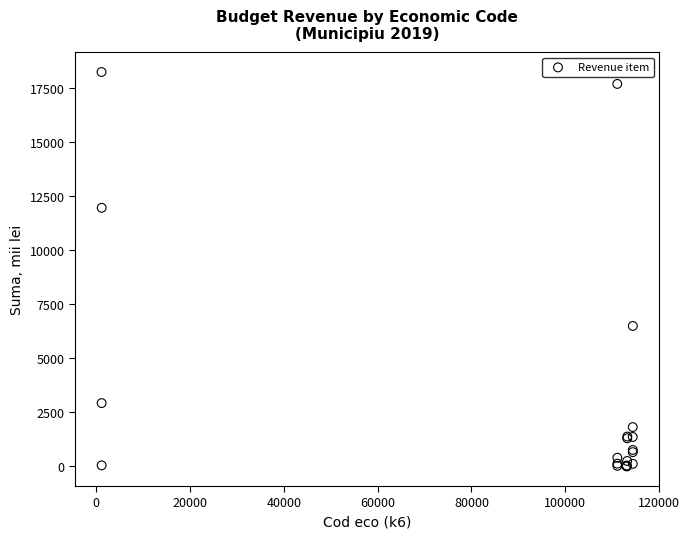

What Y value in the scatter plot is closest to 9129?

6500.0